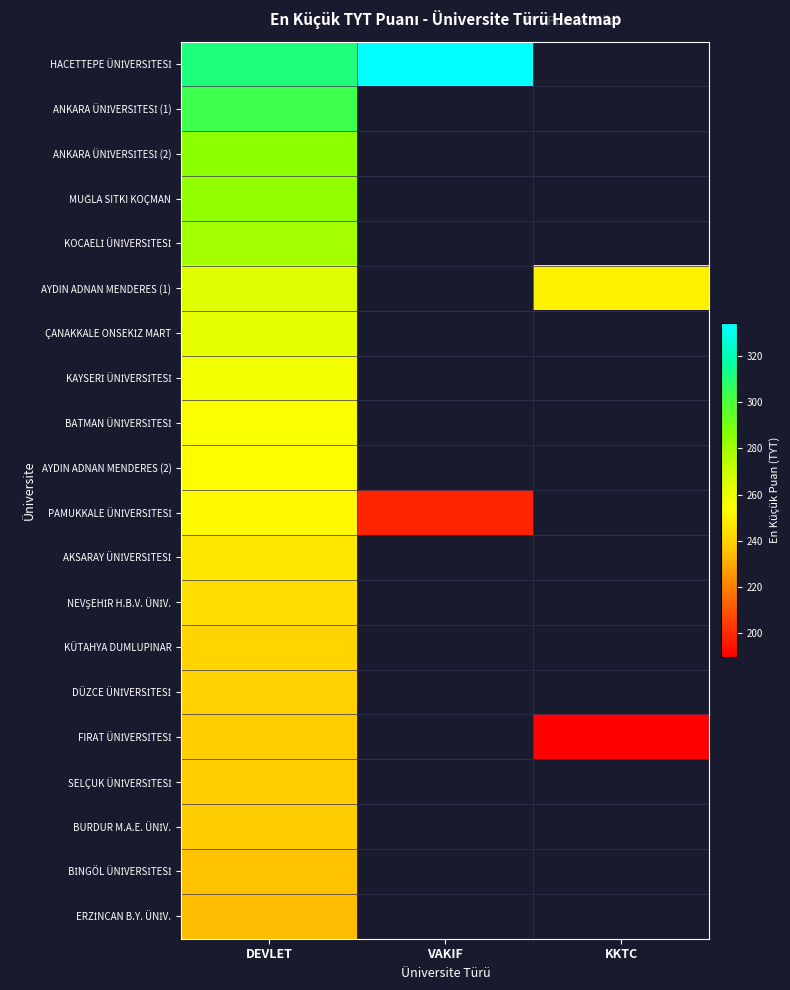

How many series are shown in this chart?

20